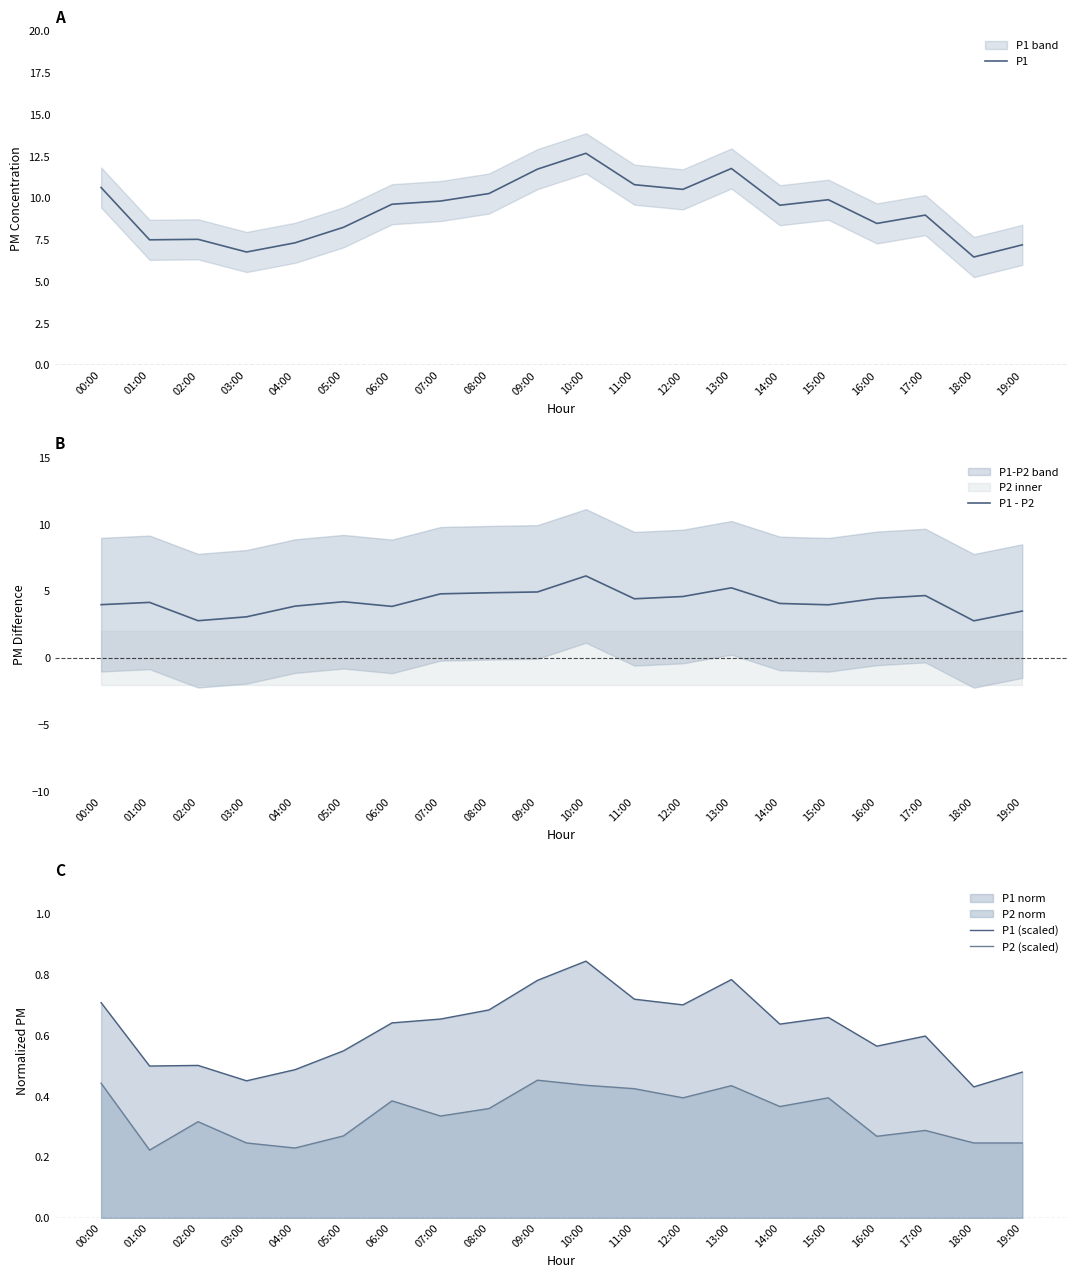

How many data points in P1 - P2 are above 4?

12